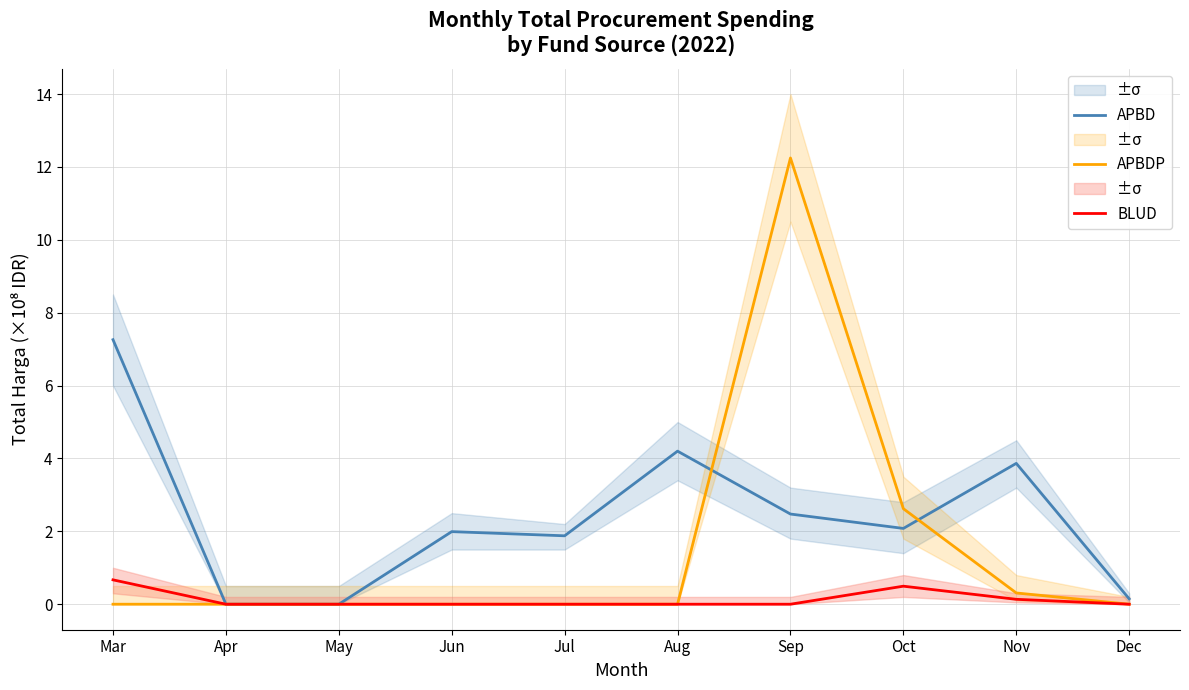

Count the number of data series in this chart.

3